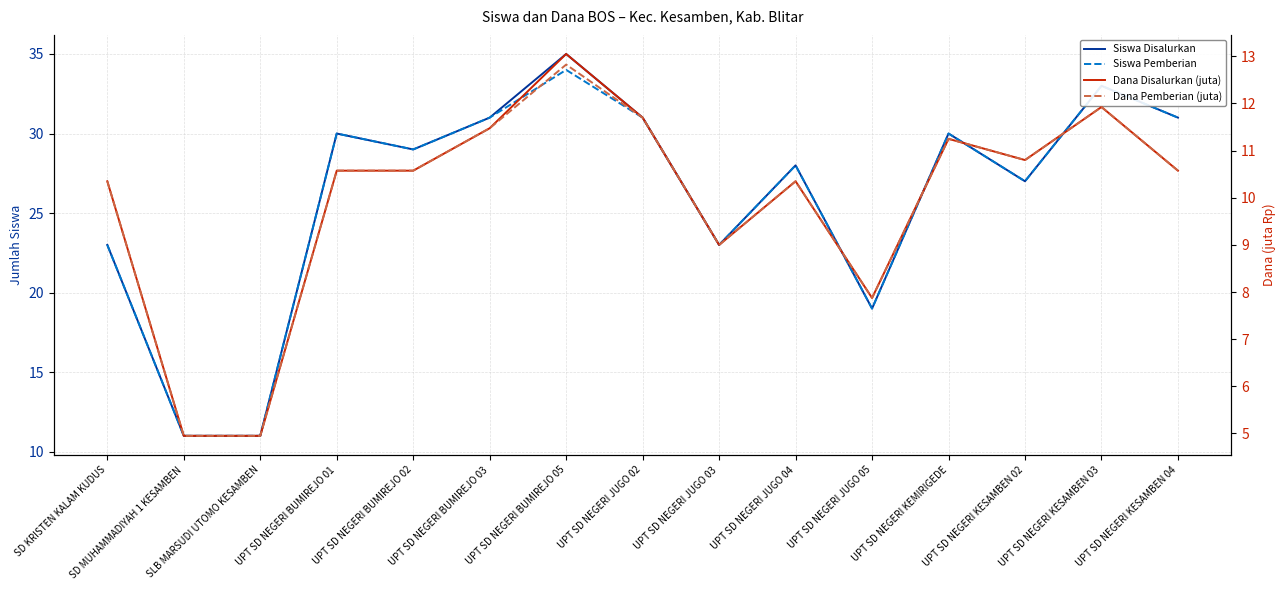

The value of Dana Pemberian (juta) at UPT SD NEGERI BUMIREJO 03 is 11.5. True or false?

True